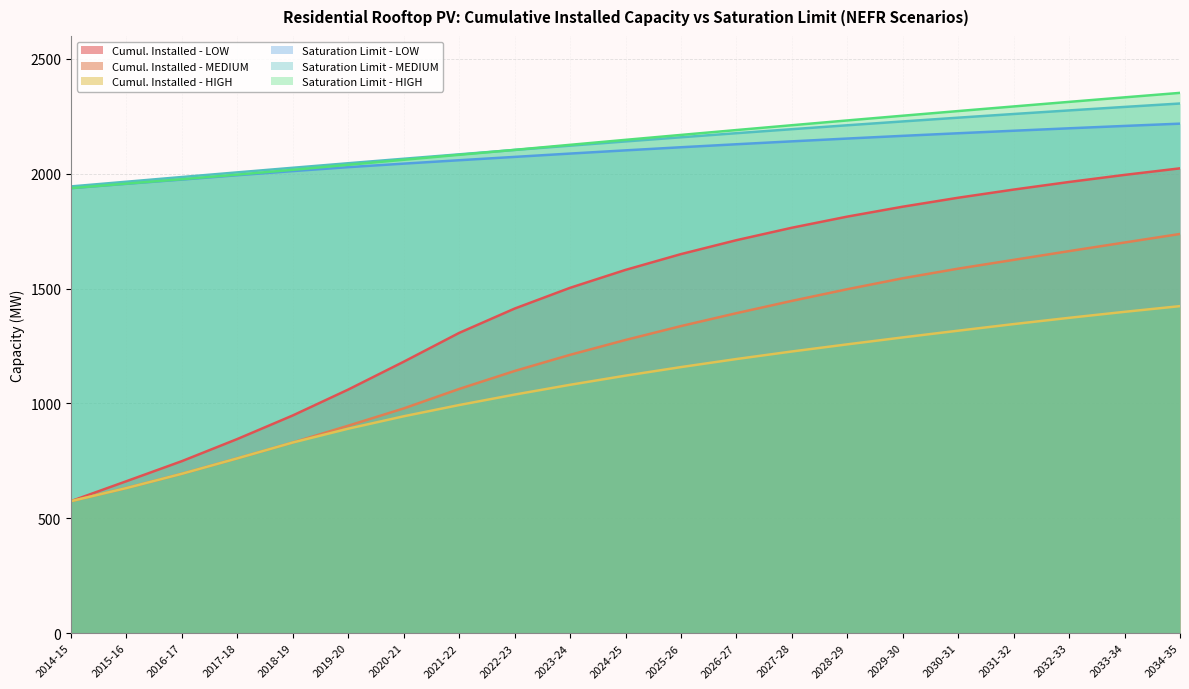

True or false: Saturation Limit - LOW has more than 1 interior local peaks.

False